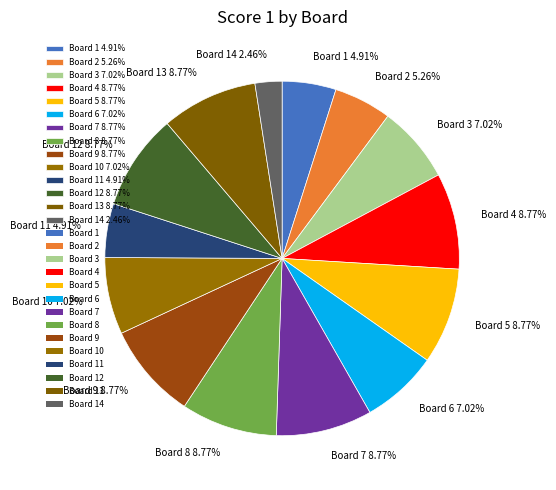

Does Board 11 4.91% represent more than half of the total?

No